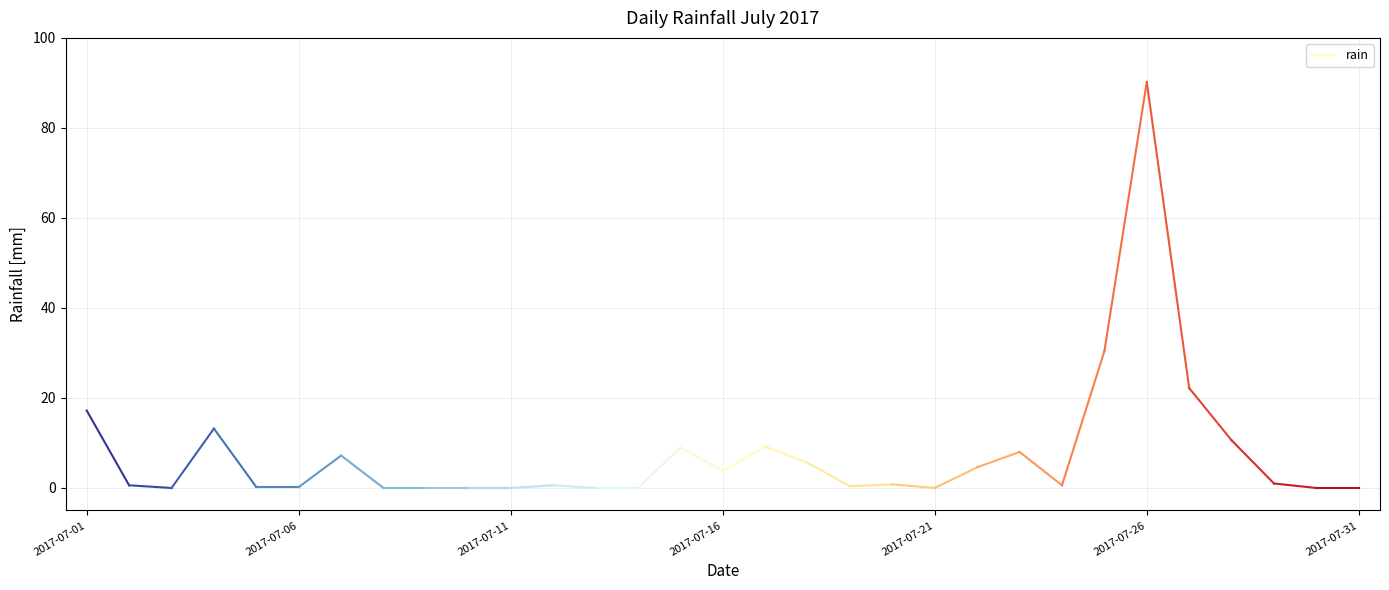

The value at 2017-07-01 is 17.2. True or false?

True